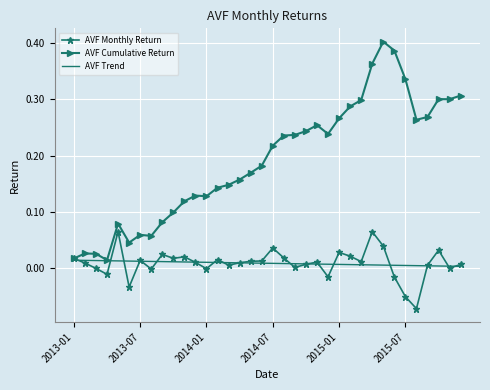

List the series in order of their peak value, highest first.

AVF Cumulative Return, AVF Monthly Return, AVF Trend